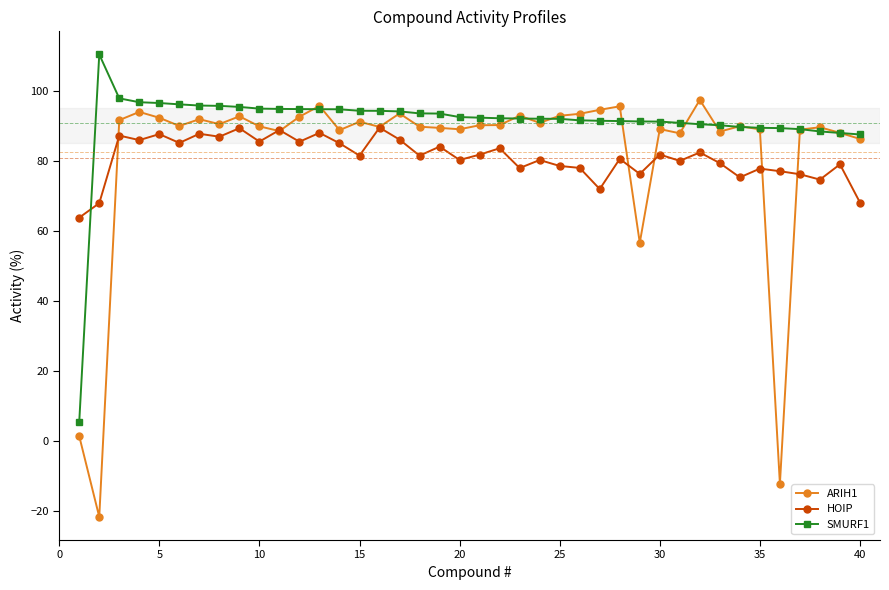

True or false: HOIP has more than 1 points higher than both neighbors.

True